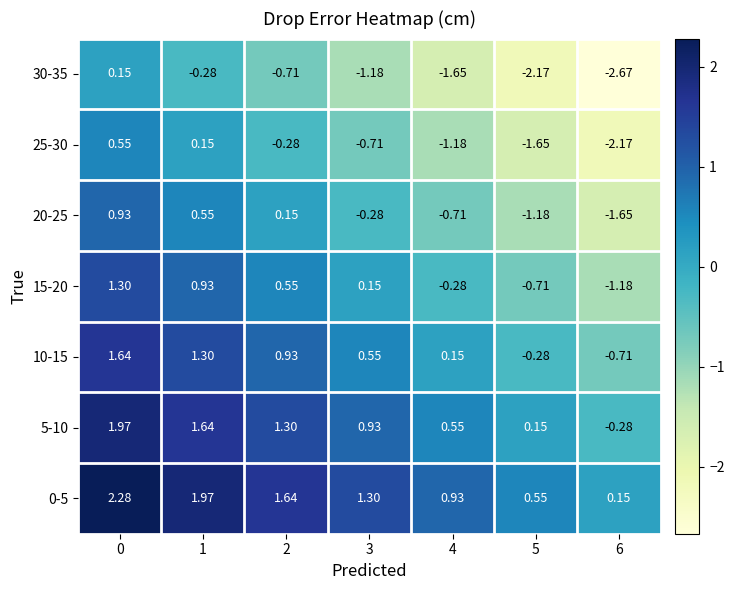

What is the total value across all series at 0?

8.8